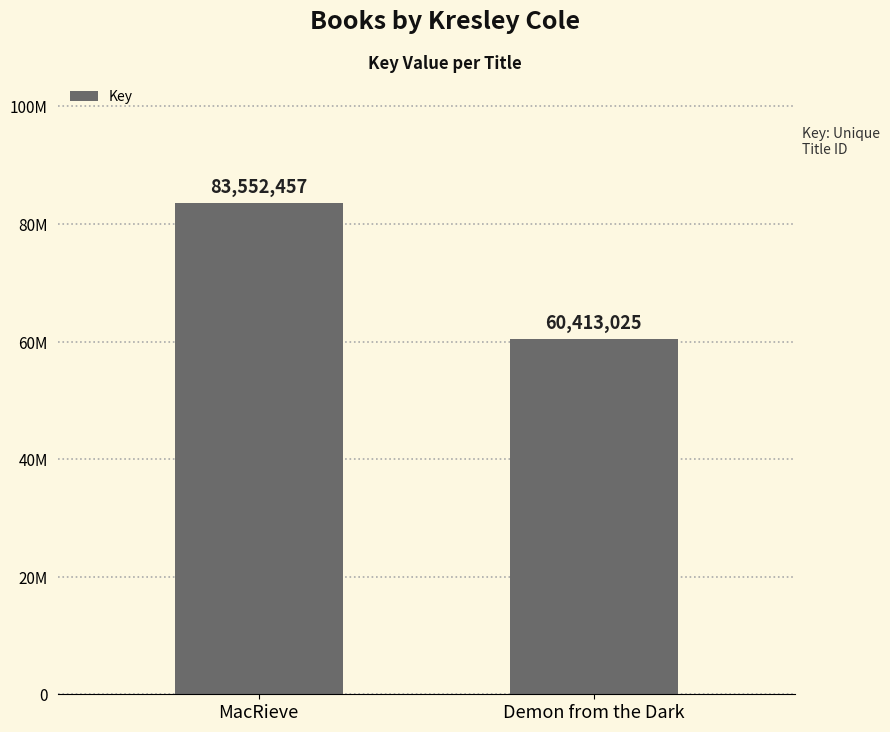

Does the chart contain any negative values?

No